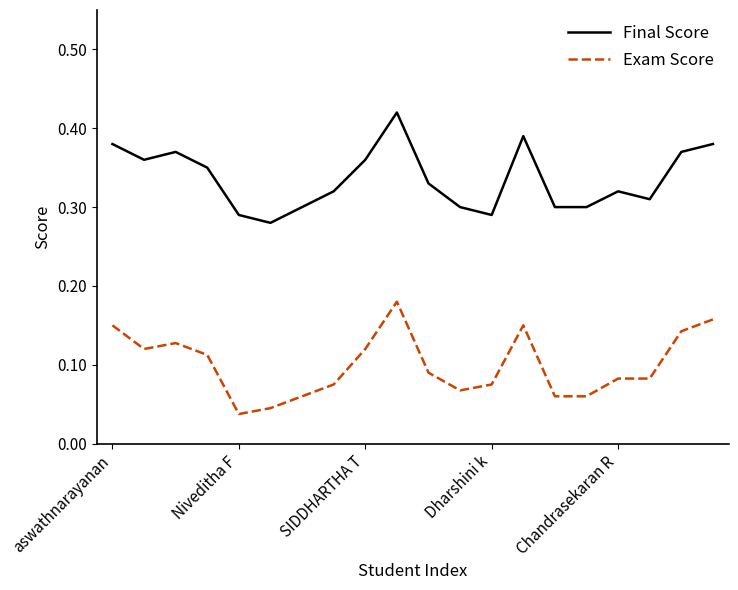

True or false: Final Score and Exam Score intersect in this chart.

False